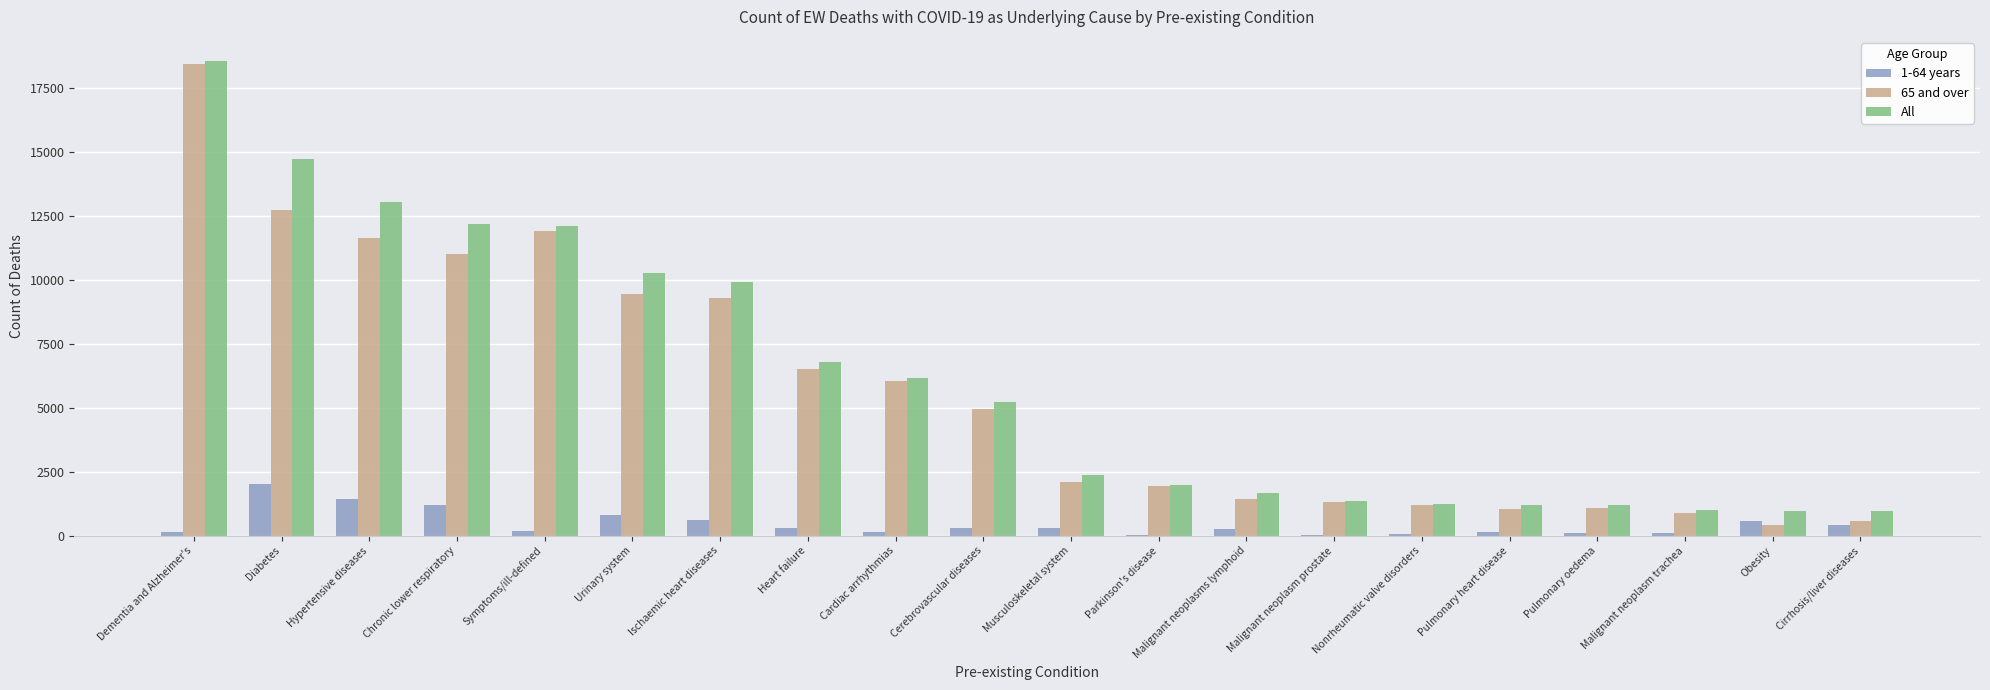

Which category has the highest value in the All series?

Dementia and Alzheimer's